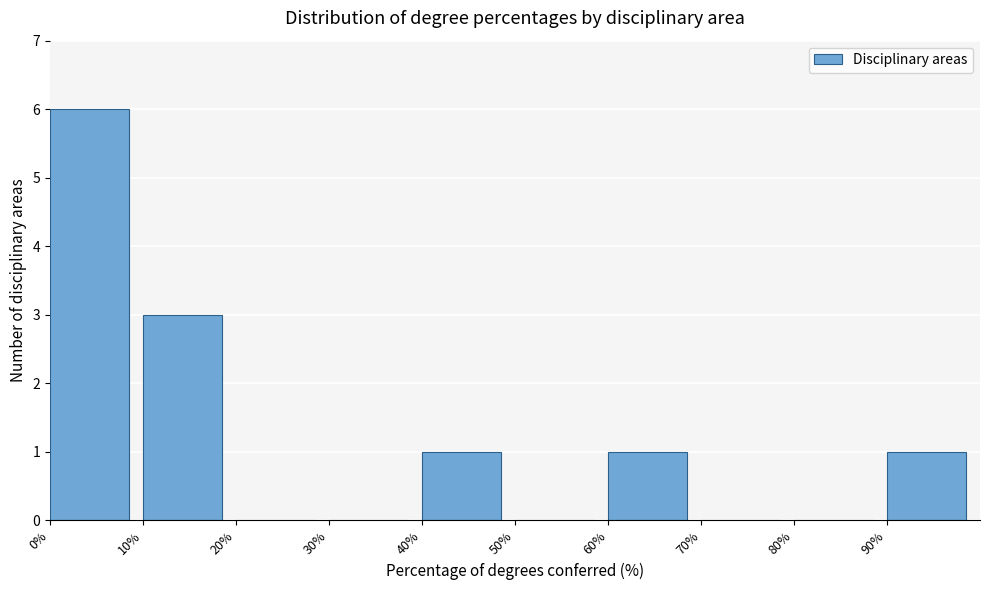

Reading left to right, transcribe this chart: for each bar, give the range it covers on the x-axis and its height. The values are not printed on the chart, so give them approximately, as read against the axis.

0 to 10: 6
10 to 20: 3
20 to 30: 0
30 to 40: 0
40 to 50: 1
50 to 60: 0
60 to 70: 1
70 to 80: 0
80 to 90: 0
90 to 100: 1